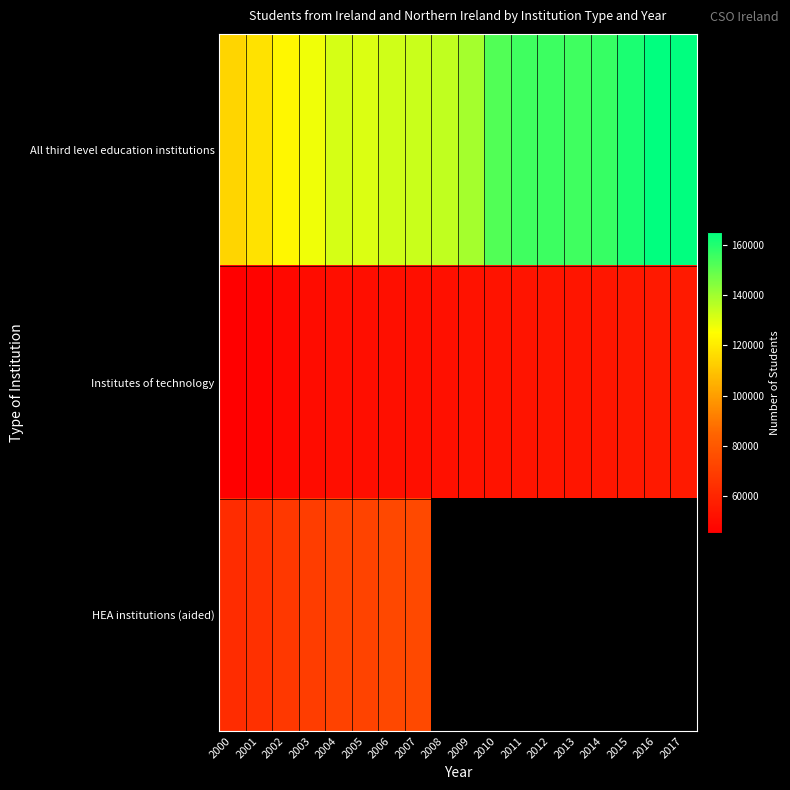

At which label does Institutes of technology reach its minimum?

2000